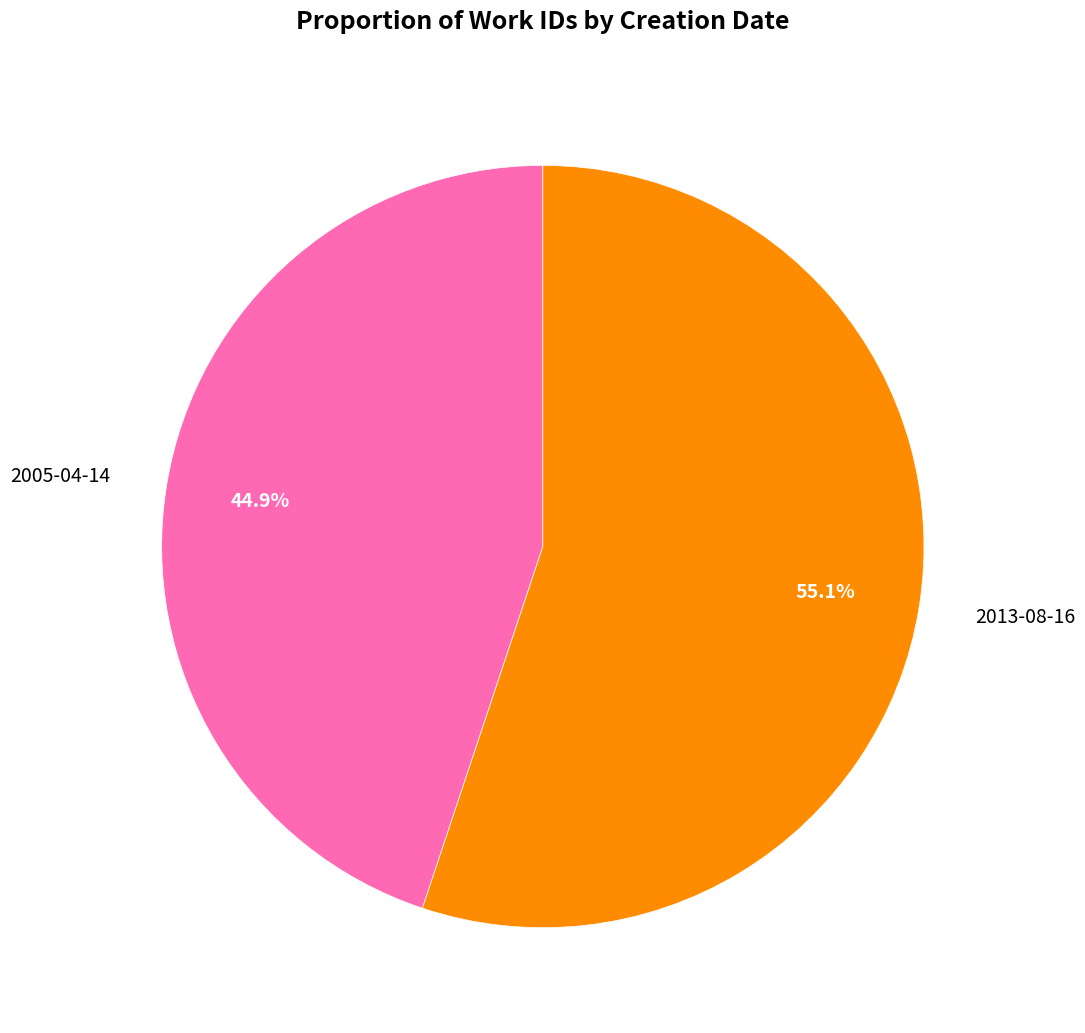

Rank the categories by value from lowest to highest.

2005-04-14, 2013-08-16